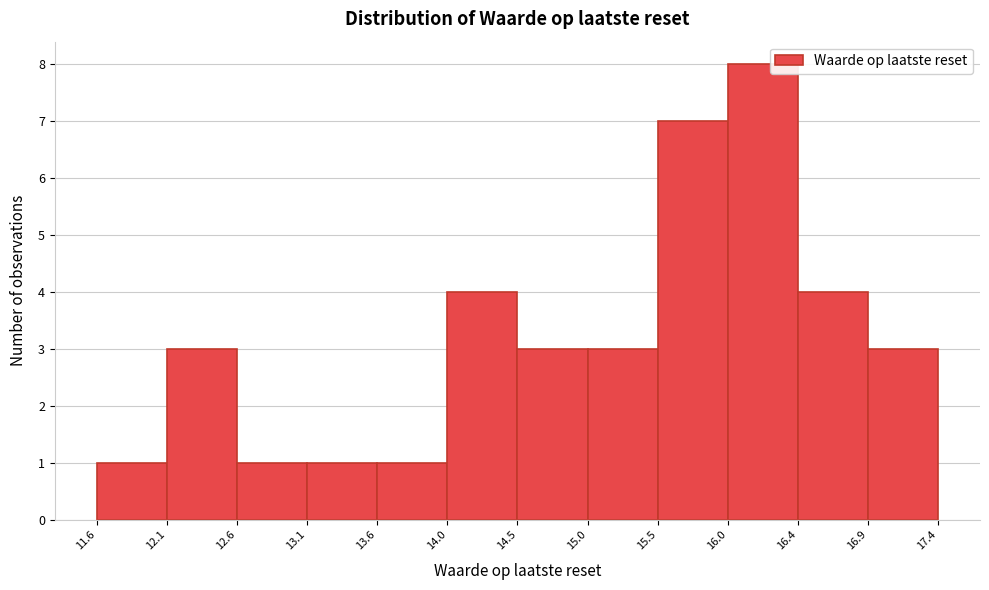

Which range on the x-axis has the tallest bar?

16.0 to 16.4